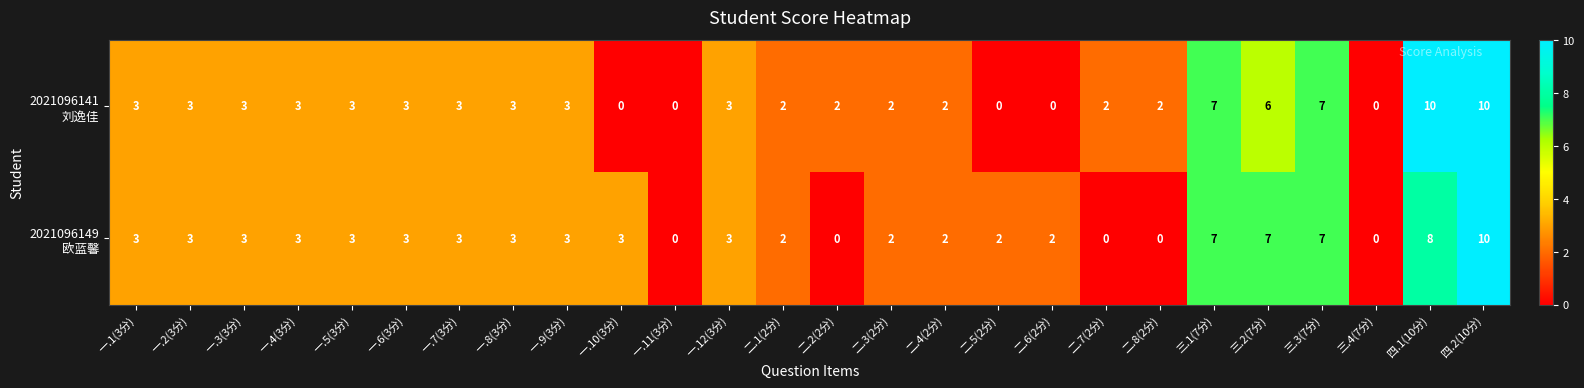

At which category is the sum across all series the highest?

四.2(10分)